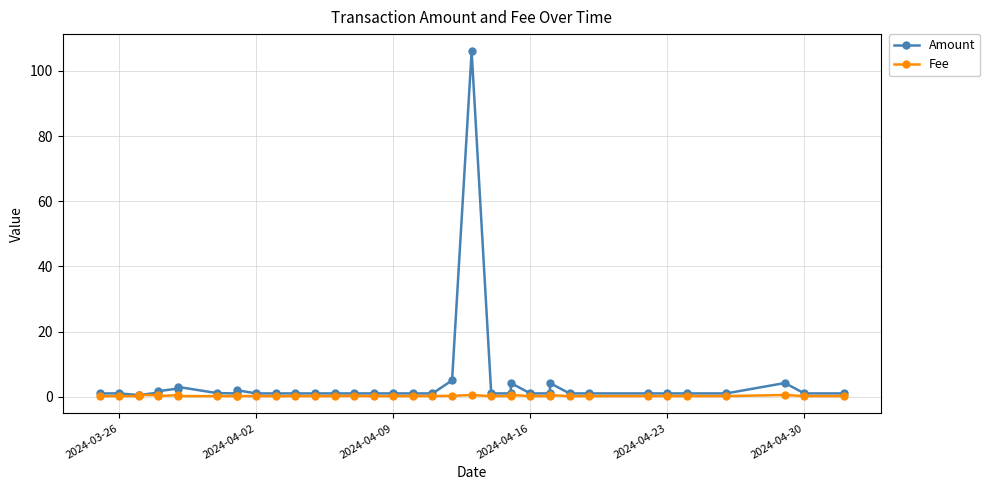

List the series in order of their peak value, highest first.

Amount, Fee